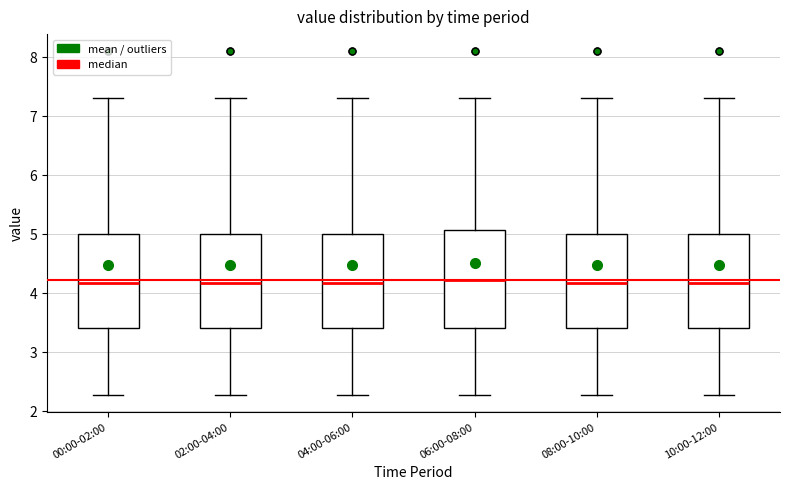

Reading left to right, transcribe this box plot: for each box, give where its median line is, the range the box spans, and where its two whiskers end, as read against the y-axis. The values are not printed on the chart, so give them approximately, as read against the axis.

00:00-02:00: median 4.2, box 3.4 to 5.0, whiskers 2.3 to 7.3
02:00-04:00: median 4.2, box 3.4 to 5.0, whiskers 2.3 to 7.3
04:00-06:00: median 4.2, box 3.4 to 5.0, whiskers 2.3 to 7.3
06:00-08:00: median 4.2, box 3.4 to 5.1, whiskers 2.3 to 7.3
08:00-10:00: median 4.2, box 3.4 to 5.0, whiskers 2.3 to 7.3
10:00-12:00: median 4.2, box 3.4 to 5.0, whiskers 2.3 to 7.3